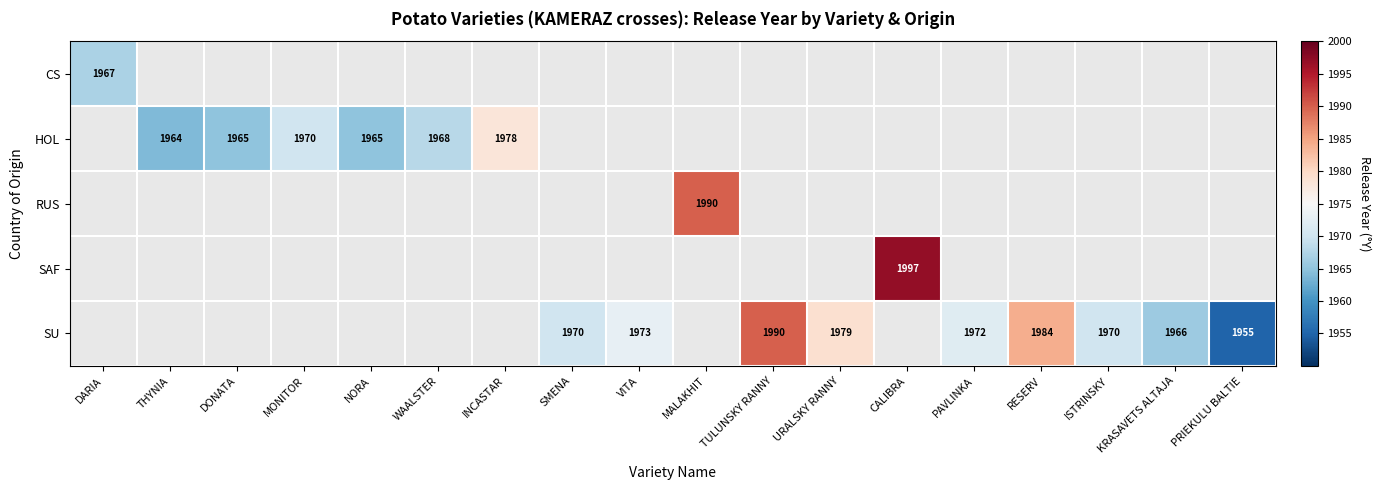

The HOL series shows 552 at DONATA. True or false?

False